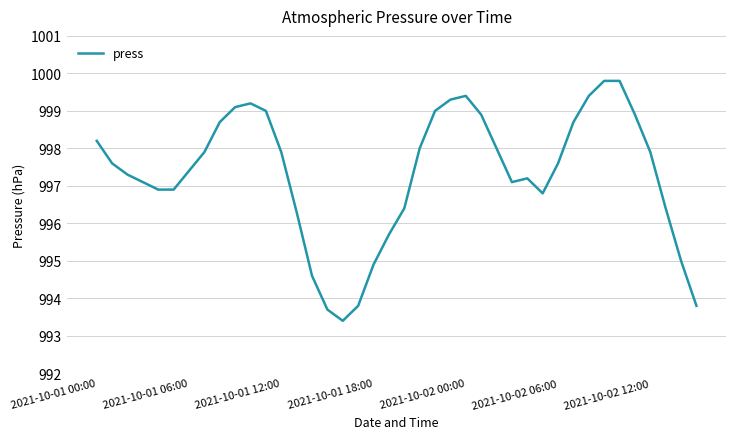

What is the maximum value shown in the chart?

999.8